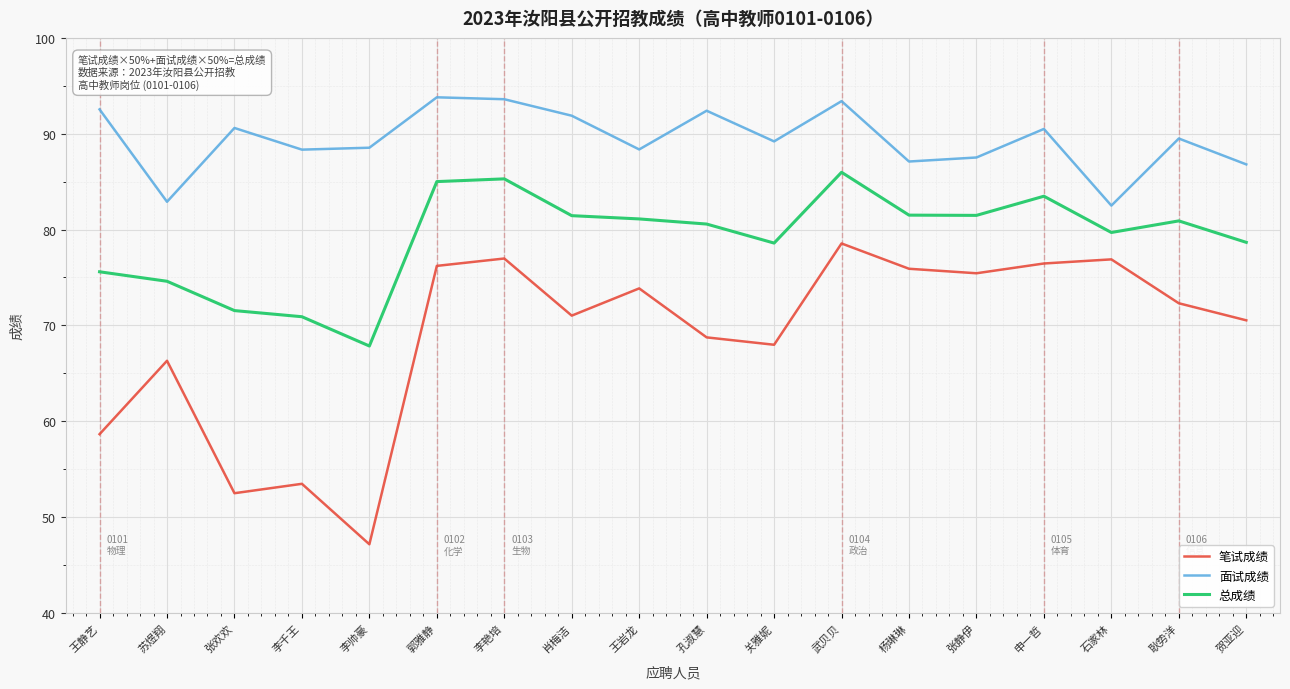

Count the number of data series in this chart.

3